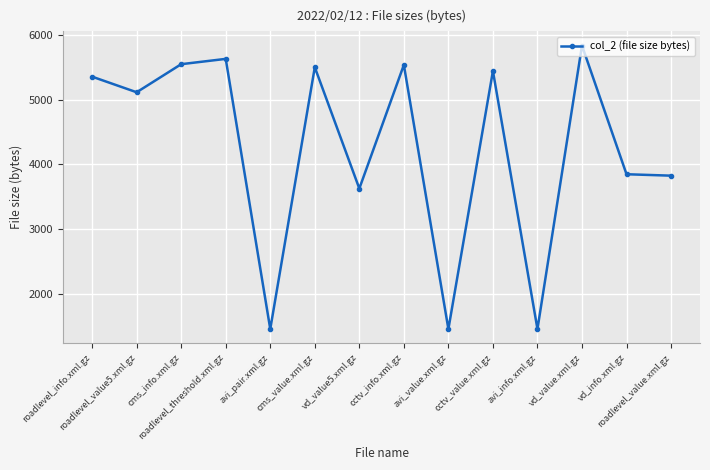

At which label is the value closest to 3645?

vd_value5.xml.gz